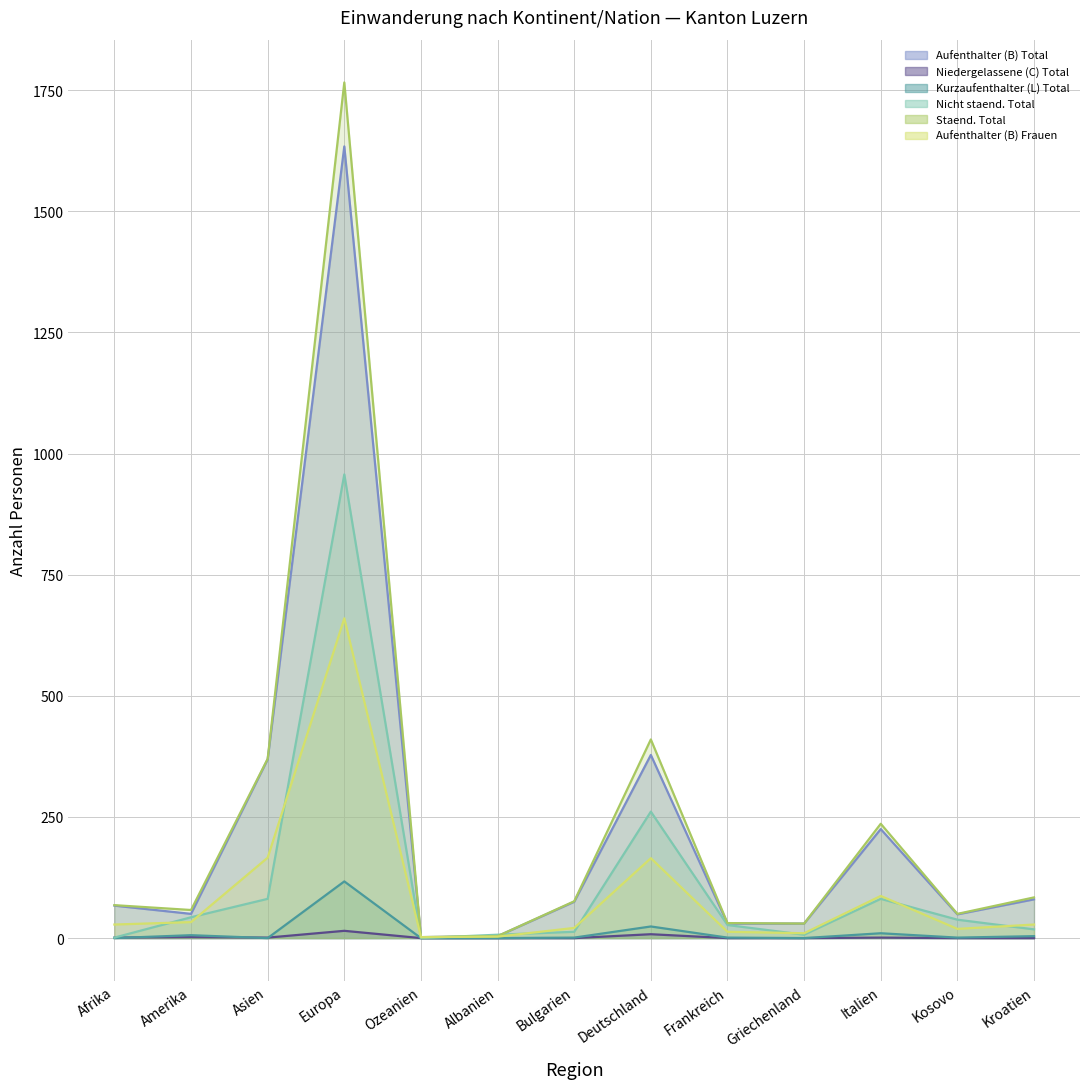

Which category has the lowest value in the Nicht staend. Total (line) series?

Ozeanien